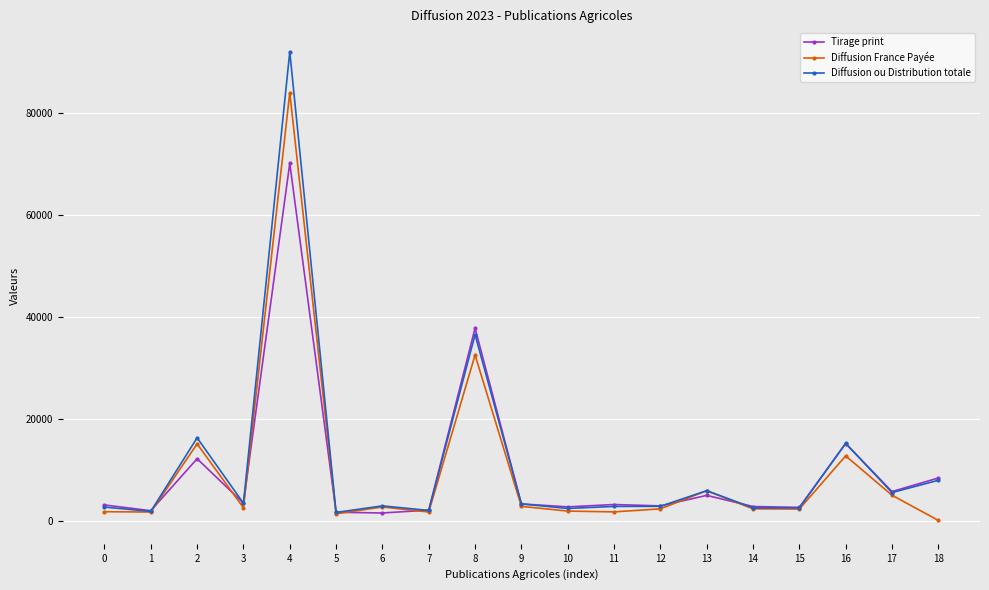

What is the value of the Diffusion ou Distribution totale point at the 16th from the left?

2628